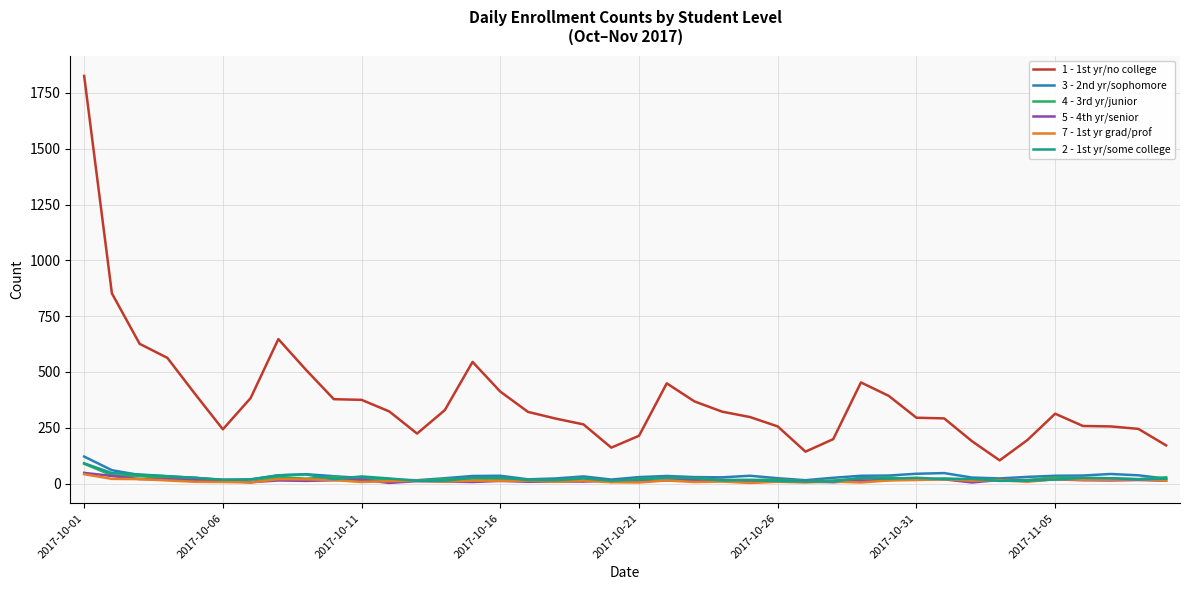

Which series has the largest total across all categories?

1 - 1st yr/no college